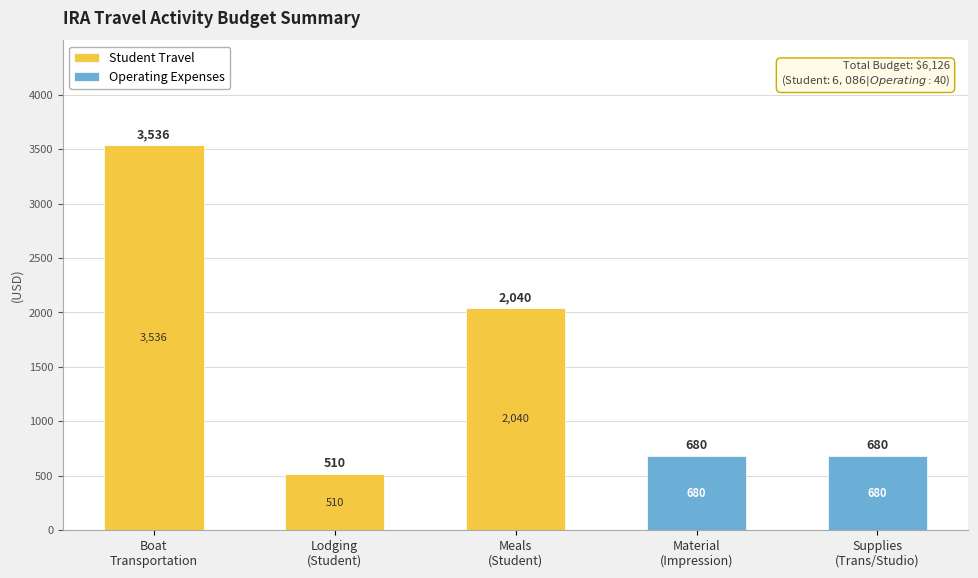

How many Student Travel values are between 0 and 2040?

4